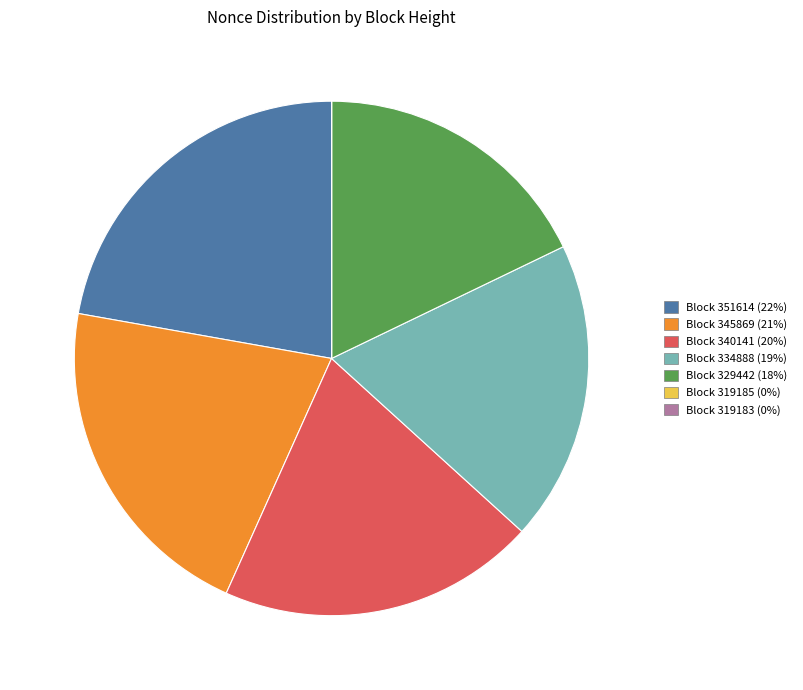

Approximately how many times larger is the value at Block 351614 (22%) compared to Block 334888 (19%)?

1.2